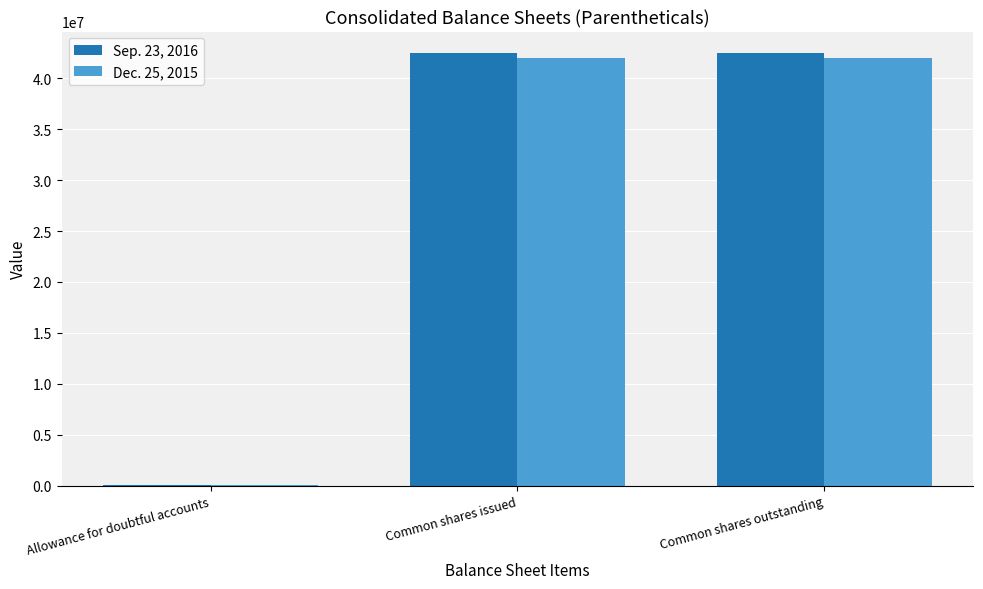

The value of Sep. 23, 2016 at Common shares issued is 74158251. True or false?

False